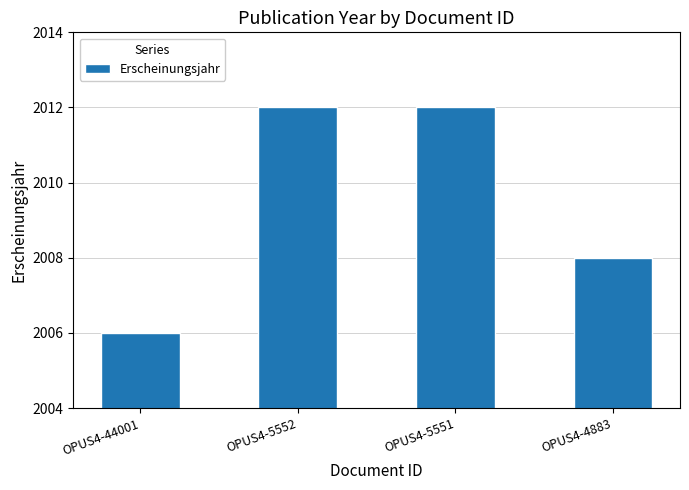

Reading left to right, extract all data points from this chart.

2006	2012	2012	2008